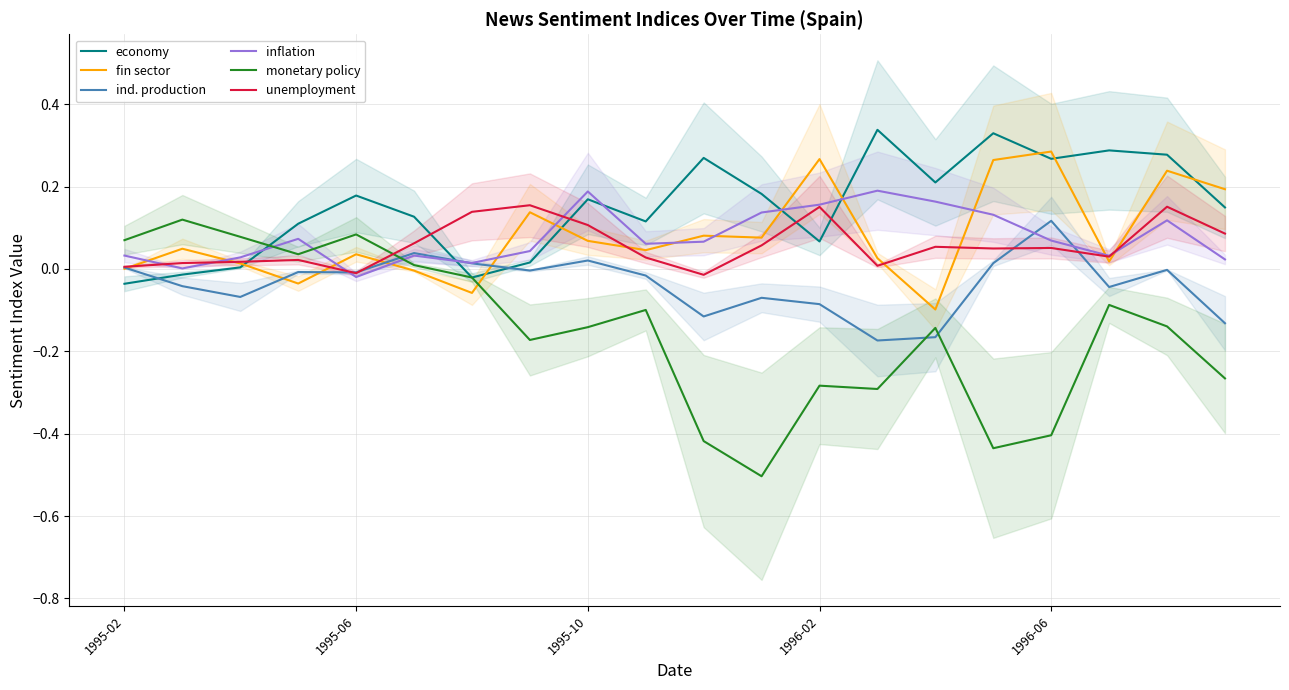

True or false: economy and ind. production cross at least once.

True